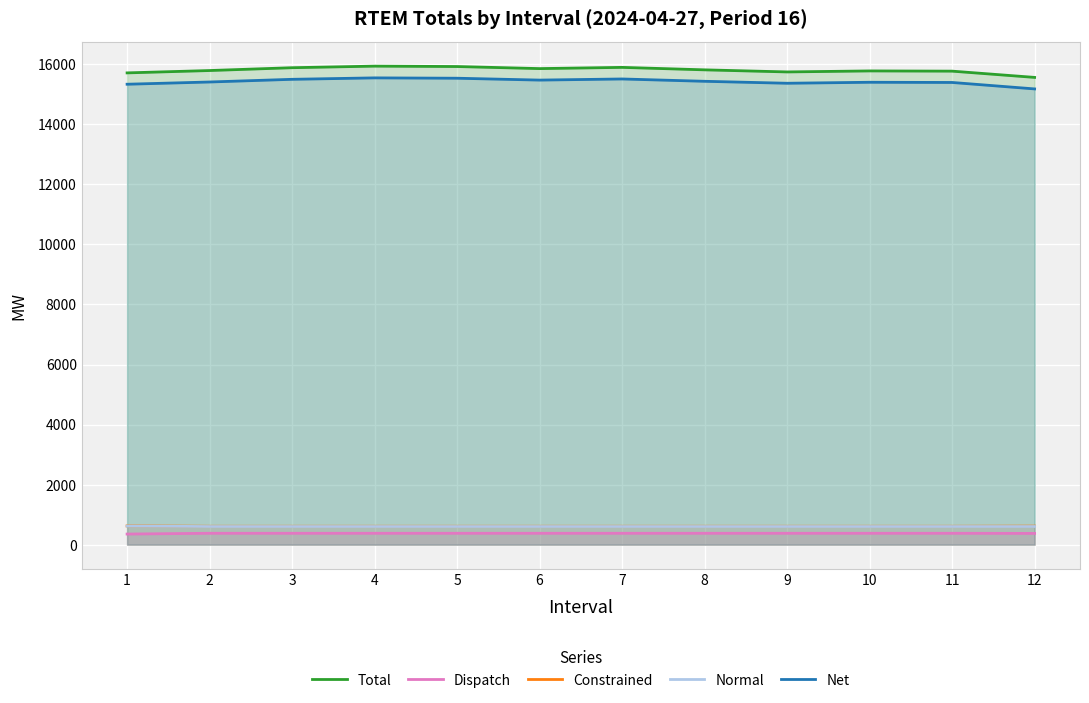

True or false: Total and Net cross at least once.

False